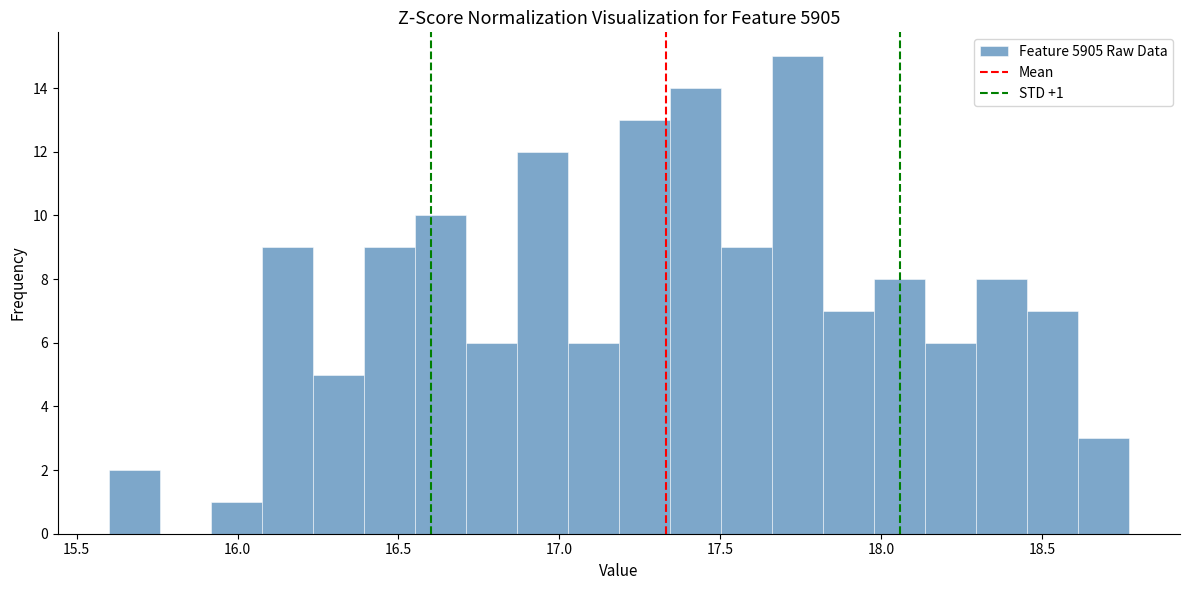

Around what value on the x-axis is the tallest bar? Give the approximate position of its centre, as read against the axis.

17.75